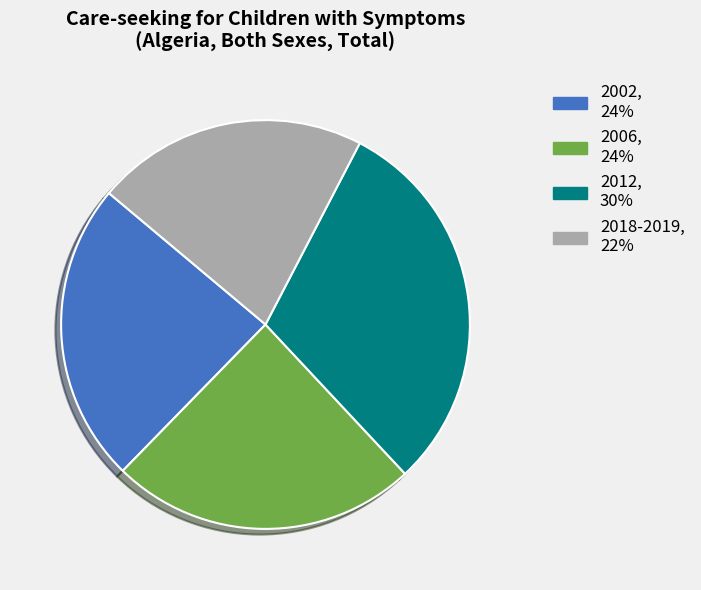

Between 2006 and 2012, which is larger?

2012